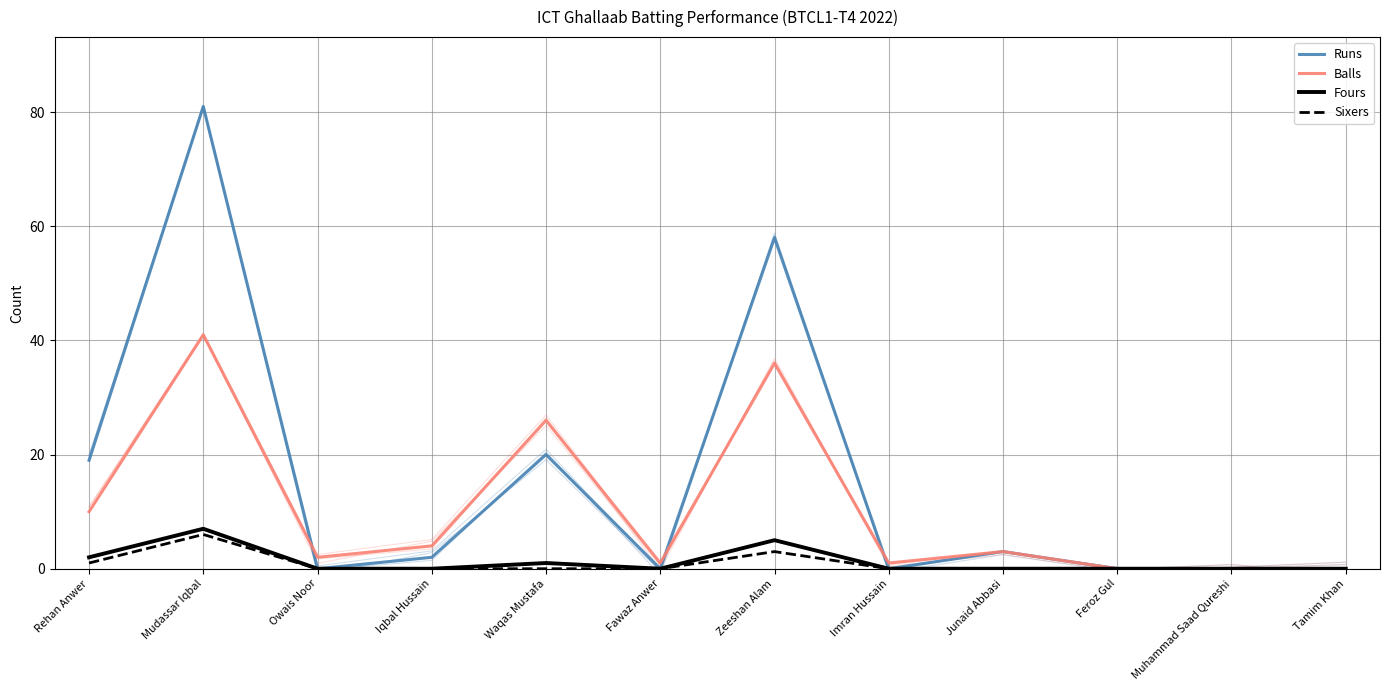

How many positive values does the Sixers series have?

3